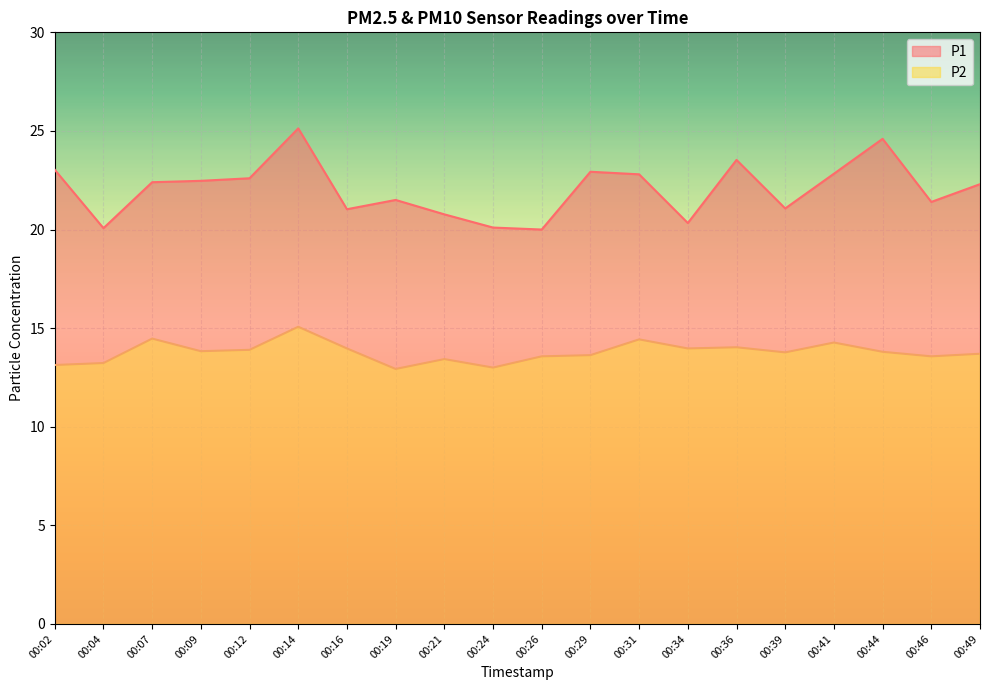

Which series changed the most between 00:39 and 00:41?

P1